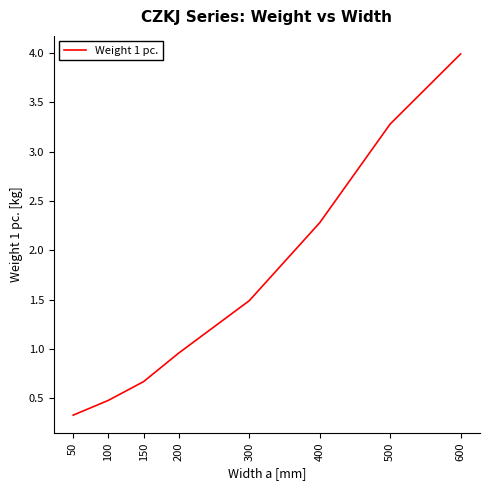

How many lines are shown in the chart?

1